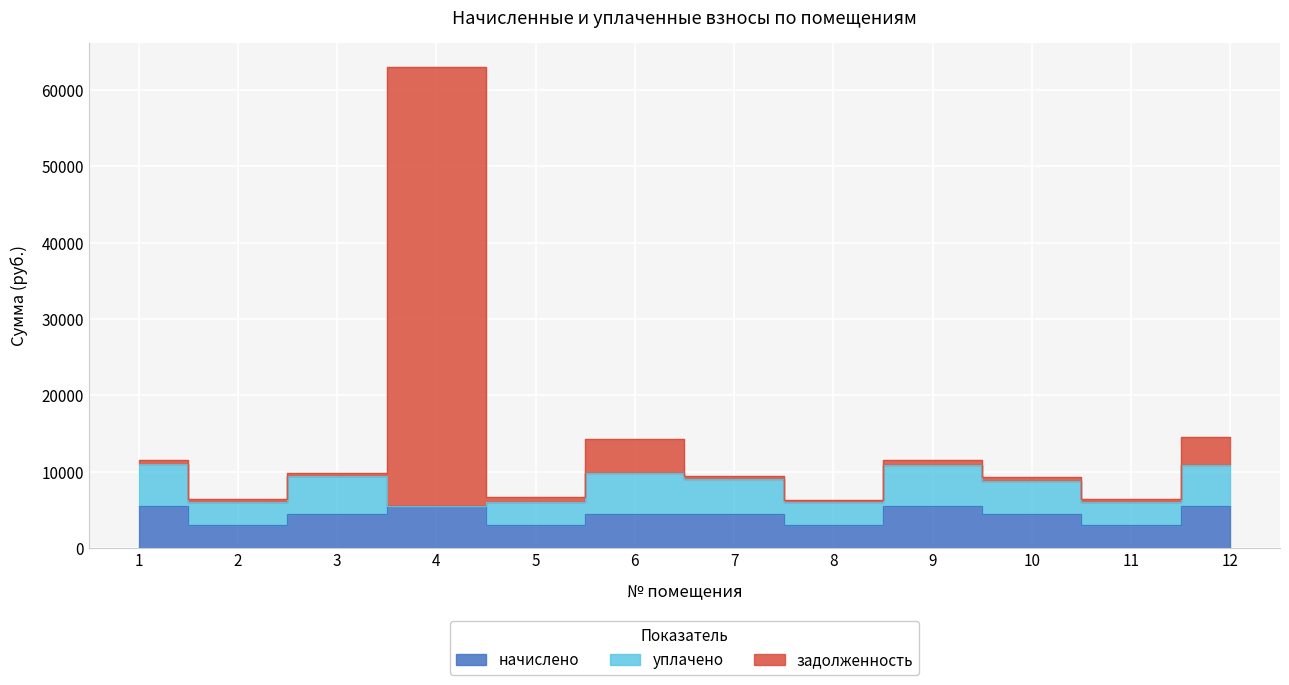

What is the maximum value for начислено?

5498.6